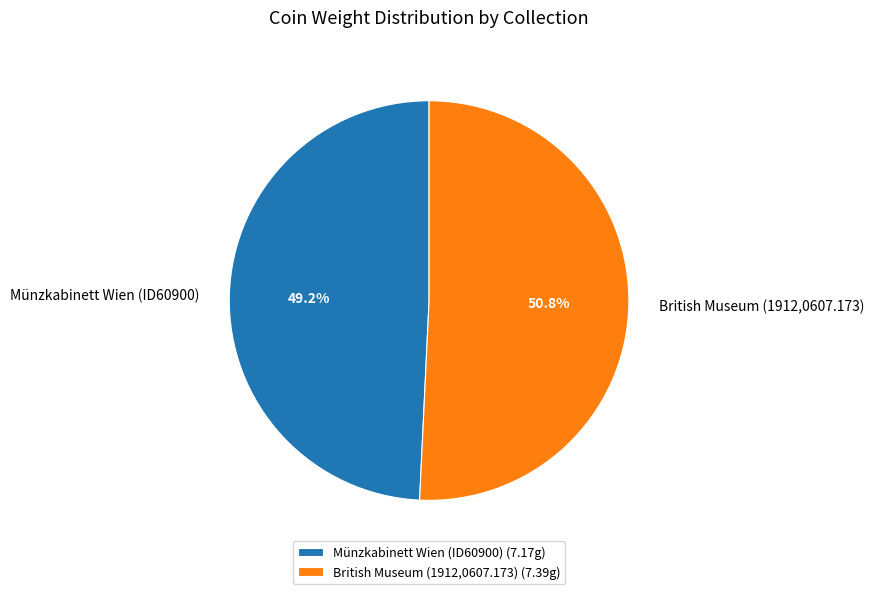

Is Münzkabinett Wien (ID60900) the majority of the pie?

No